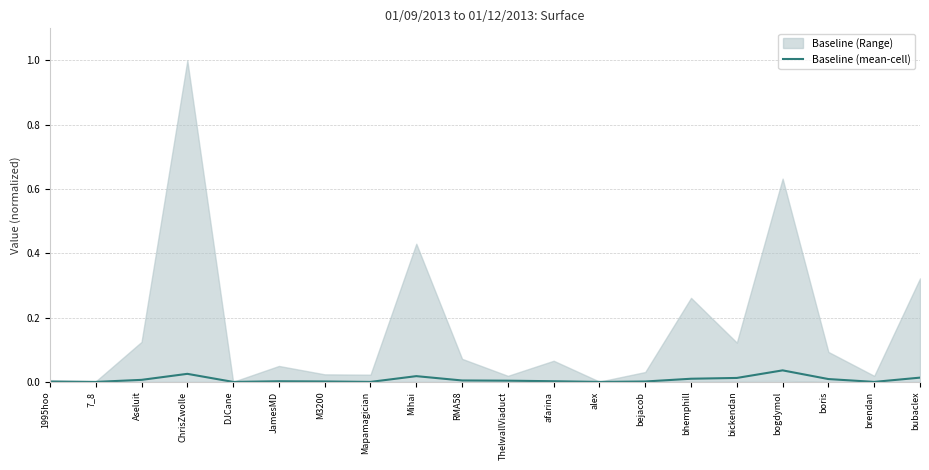

The Baseline (mean-cell) series shows 0.0 at bhemphill. True or false?

True